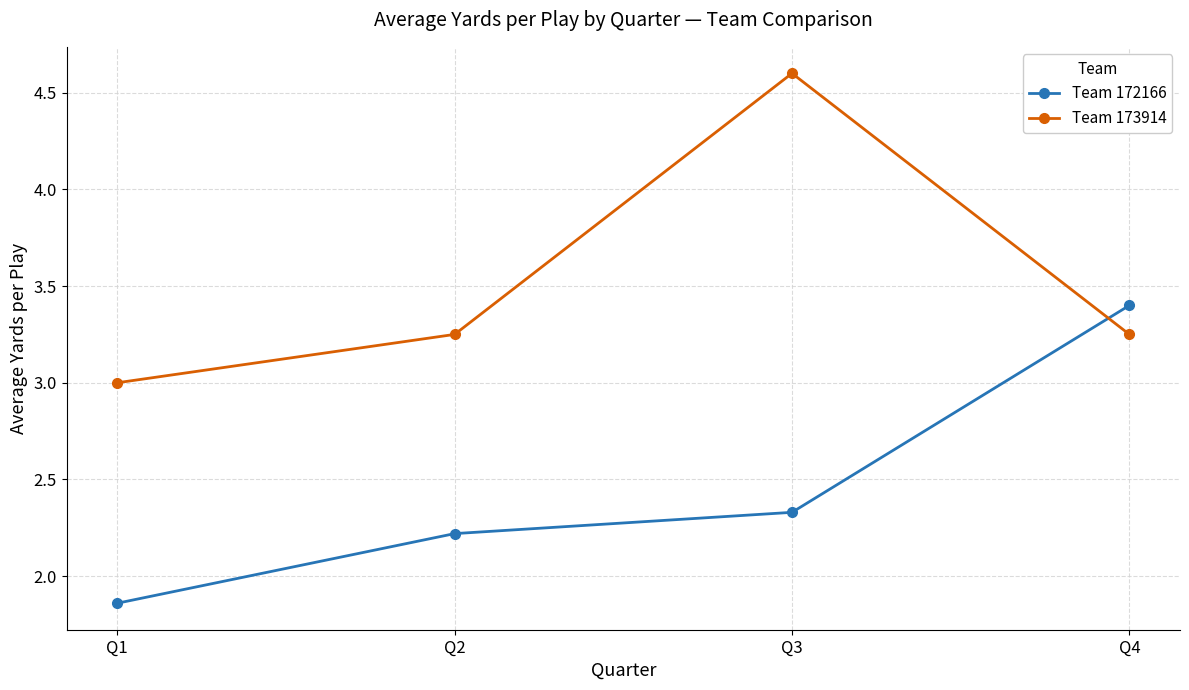

How many data points does each series have?

4